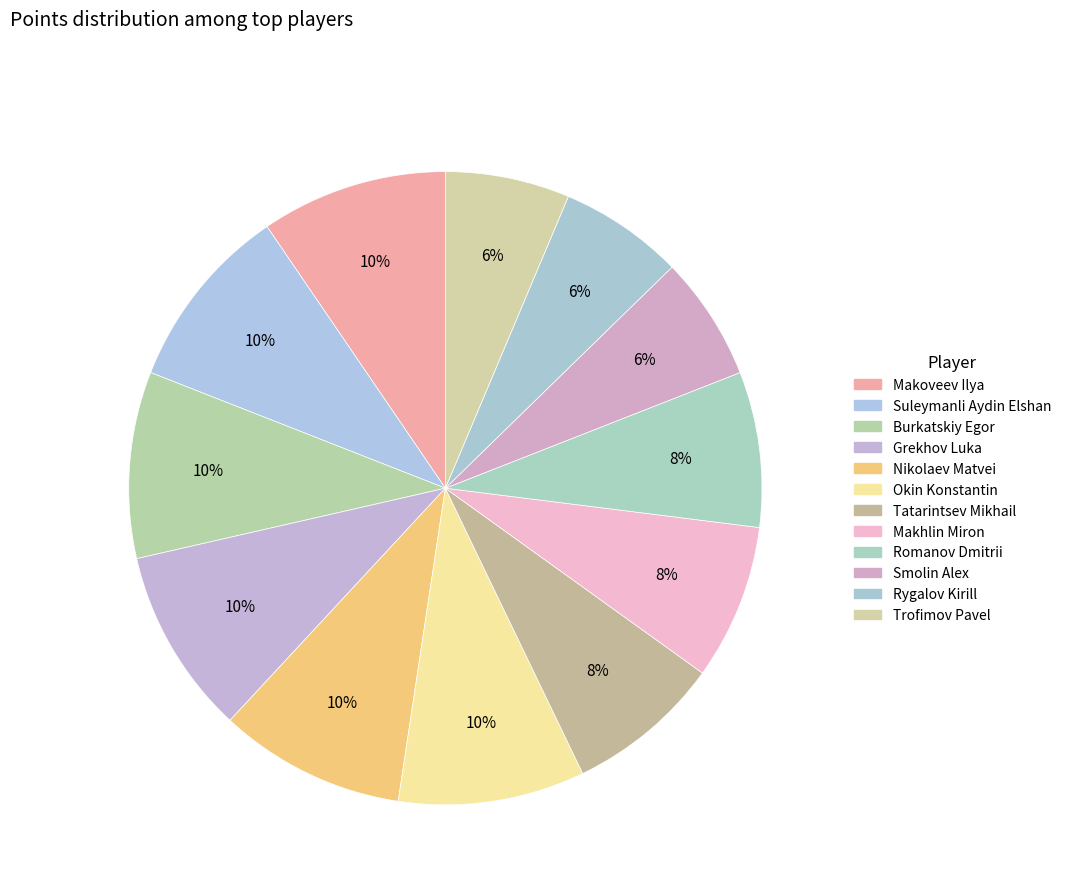

True or false: Burkatskiy Egor accounts for 1% of the total.

False